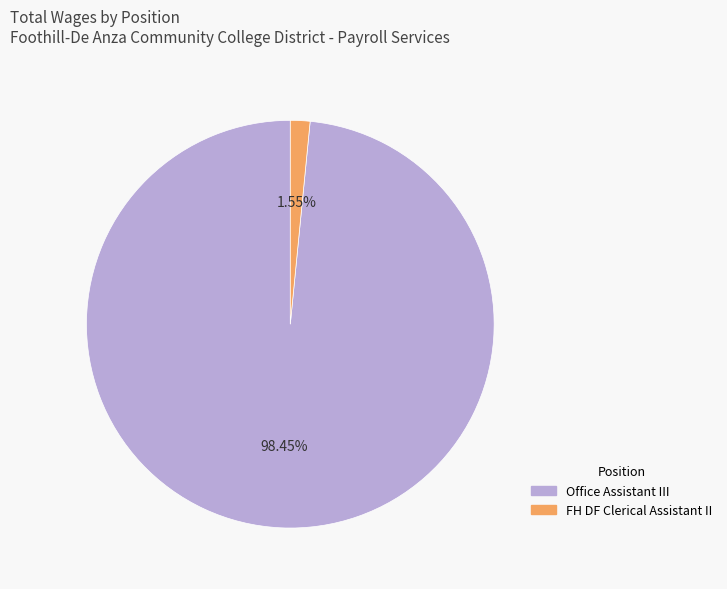

To the nearest percent, what is the average slice percentage?

50%